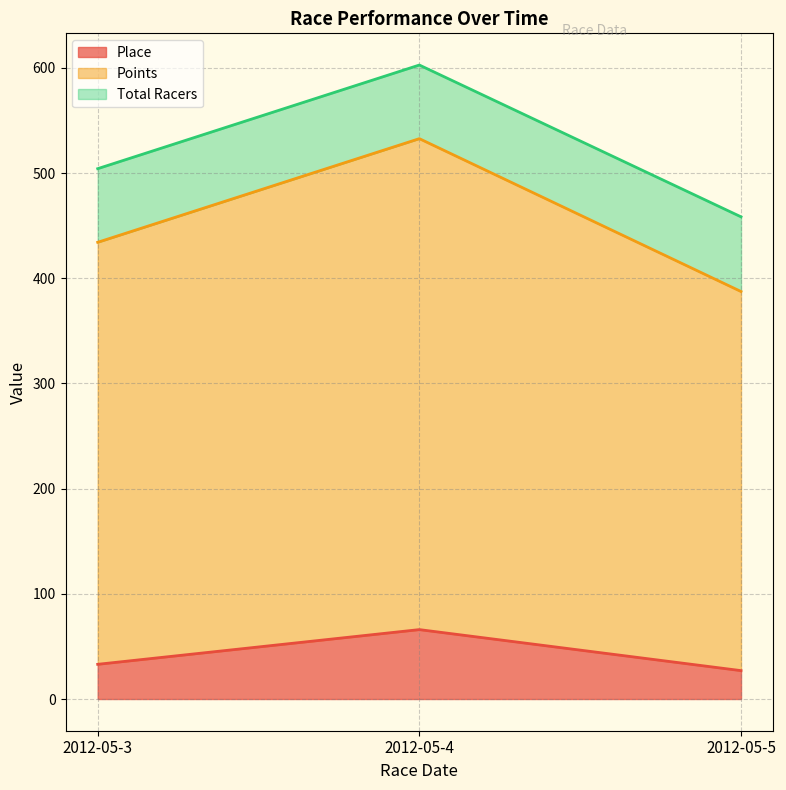

What is the value of the Points point at the 1st from the left?

434.3